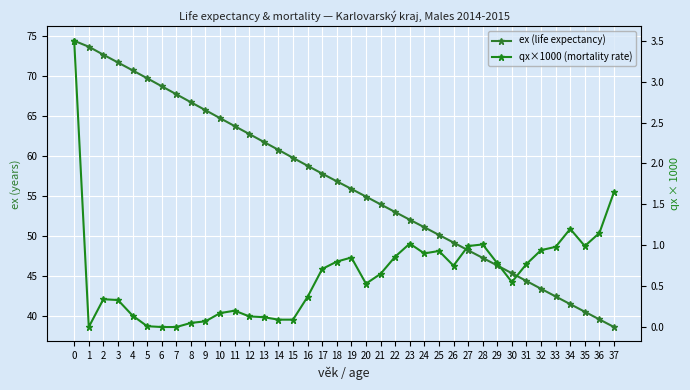

Reading right to left, list all the values displayed in this chart.

ex (life expectancy): 38.6	39.5	40.5	41.4	42.4	43.4	44.3	45.3	46.3	47.2	48.2	49.1	50.1	51.0	52.0	53.0	53.9	54.9	55.8	56.8	57.8	58.7	59.7	60.7	61.7	62.7	63.7	64.7	65.7	66.7	67.7	68.7	69.7	70.7	71.6	72.6	73.6	74.3
qx×1000 (mortality rate): 1.6	1.1	1.0	1.2	1.0	0.9	0.8	0.6	0.8	1.0	1.0	0.8	0.9	0.9	1.0	0.9	0.7	0.5	0.8	0.8	0.7	0.4	0.1	0.1	0.1	0.1	0.2	0.2	0.1	0.1	0.0	0.0	0.0	0.1	0.3	0.3	0.0	3.5